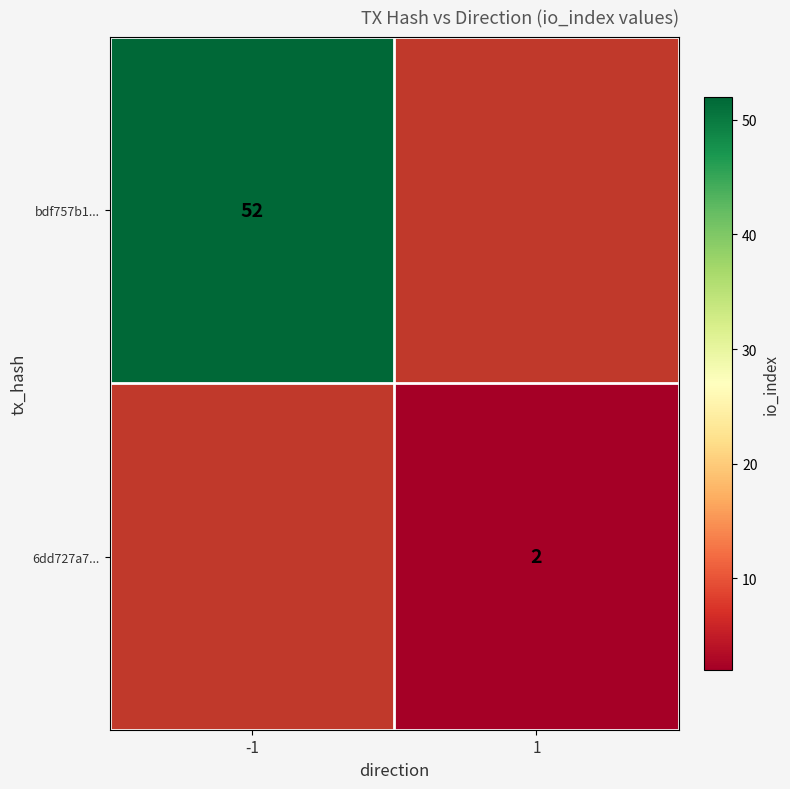

Is it true that 6dd727a7... equals 2 at 1?

True